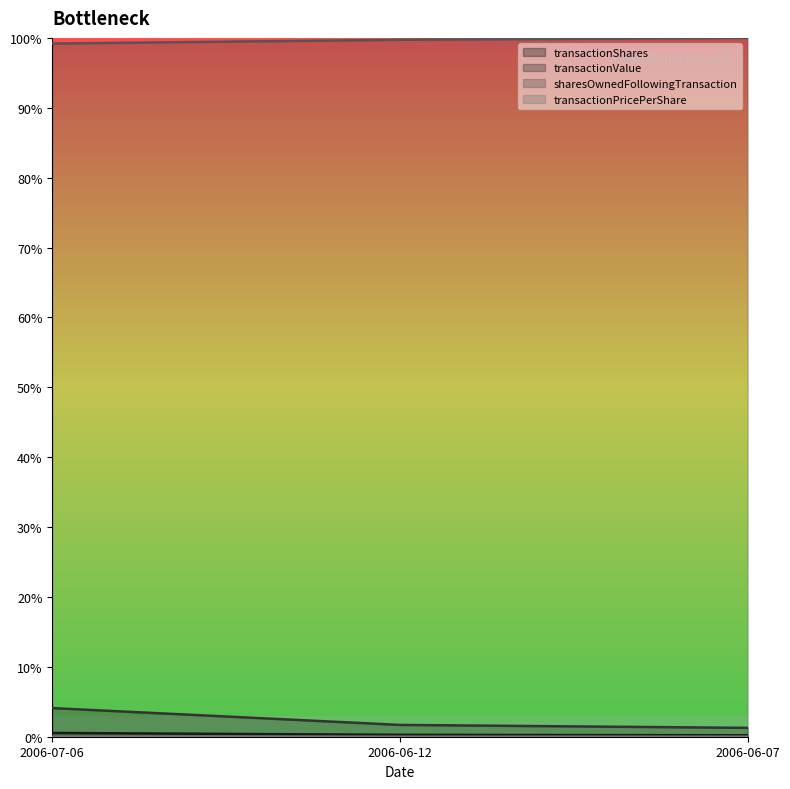

The value of transactionShares at 2006-06-07 is 462.7. True or false?

False